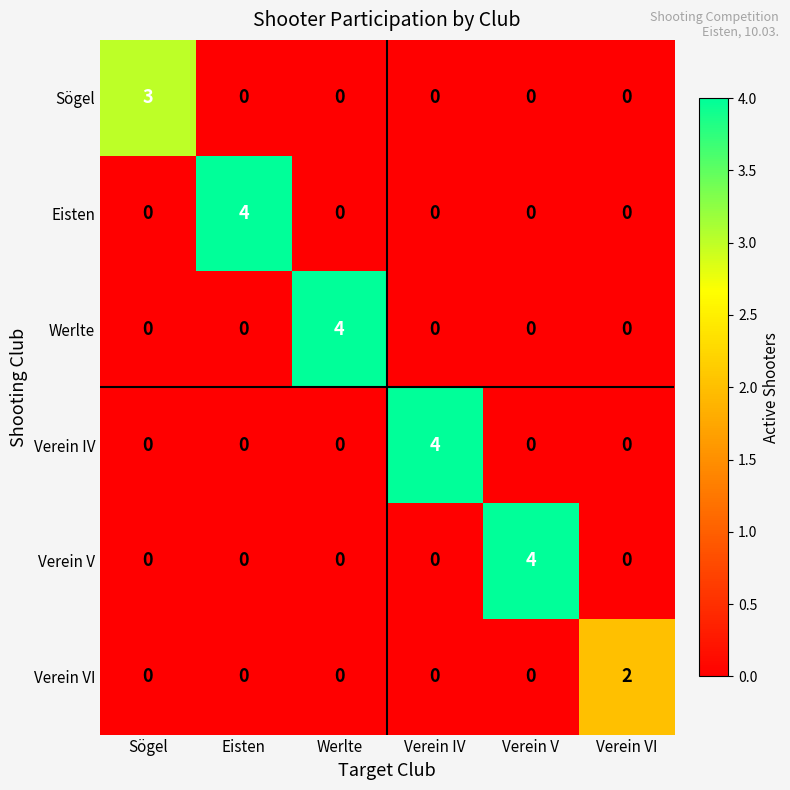

Count the number of categories in the chart.

6